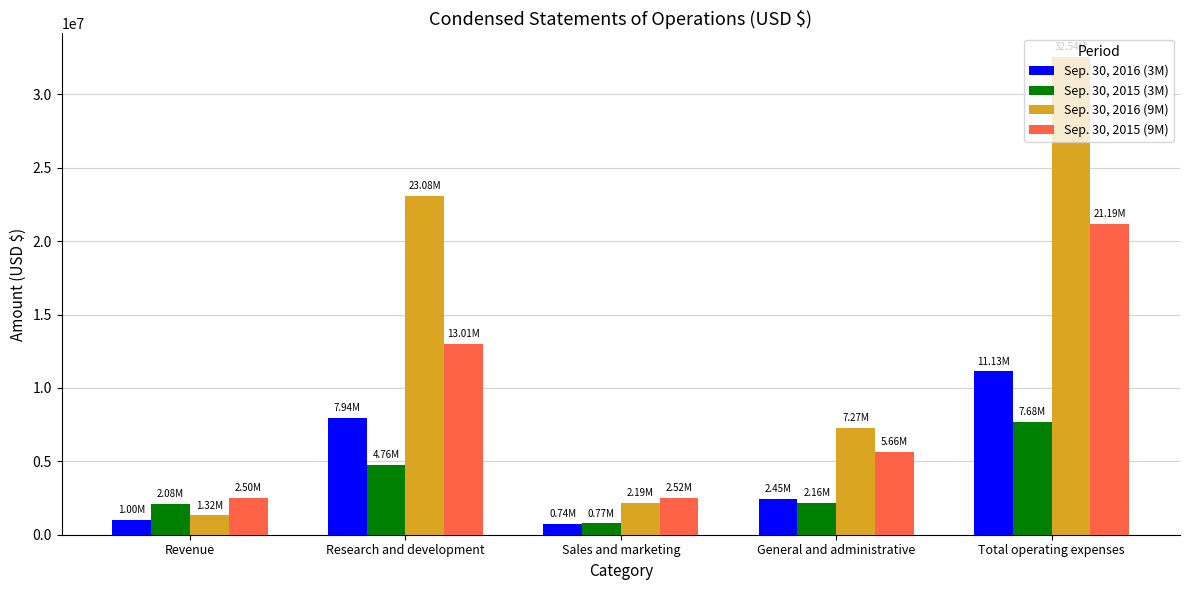

Rank the series by their maximum value, from highest to lowest.

Sep. 30, 2016 (9M), Sep. 30, 2015 (9M), Sep. 30, 2016 (3M), Sep. 30, 2015 (3M)